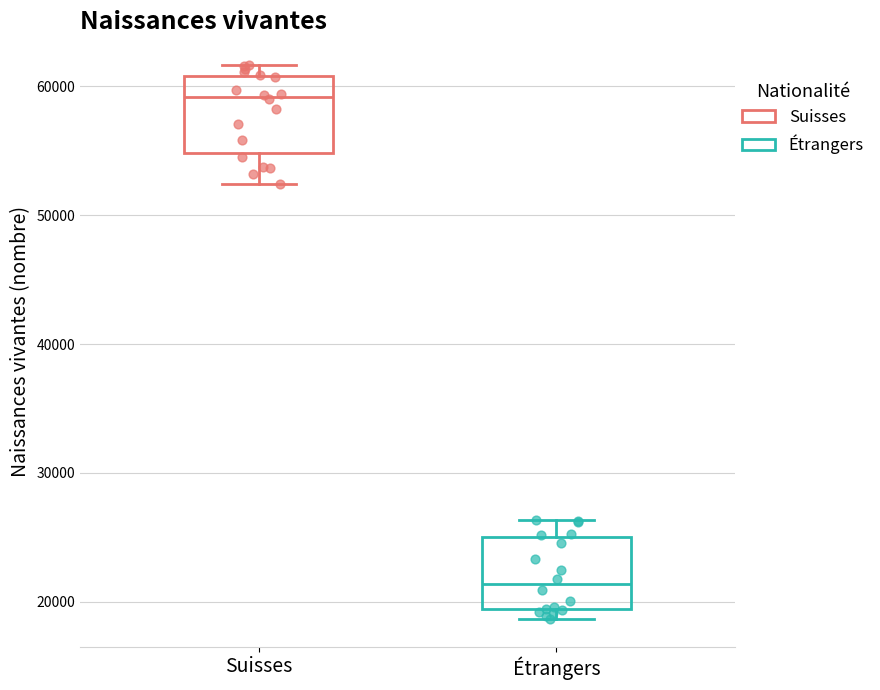

Where is the upper edge of the box for Suisses on the y-axis? The values are not printed on the chart, so give them approximately, as read against the axis.

61000